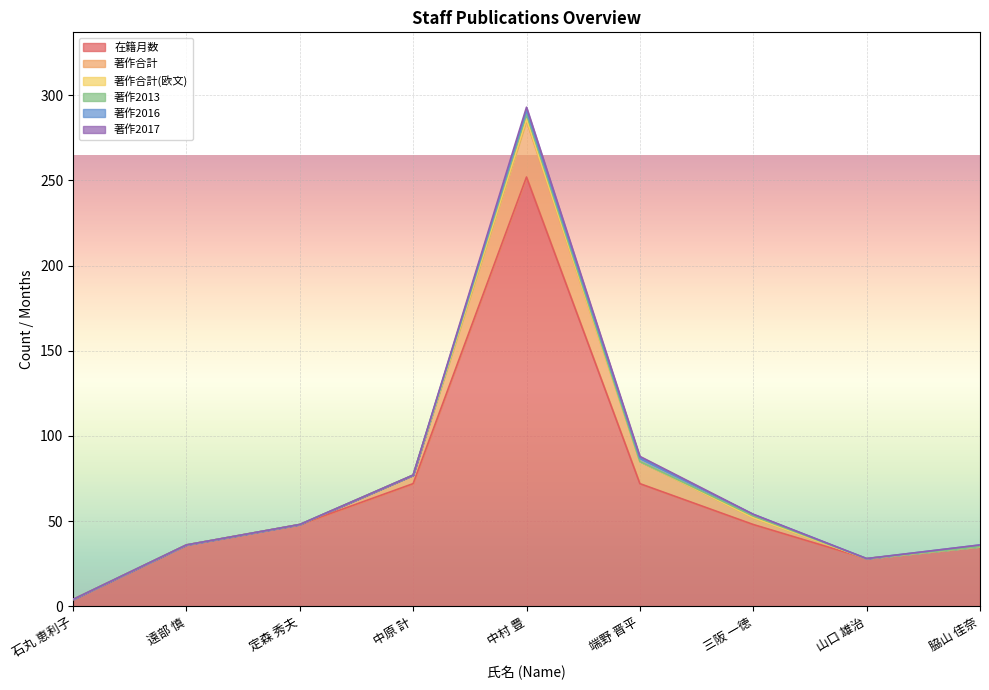

What is the total value across all series at 山口 雄治?

28